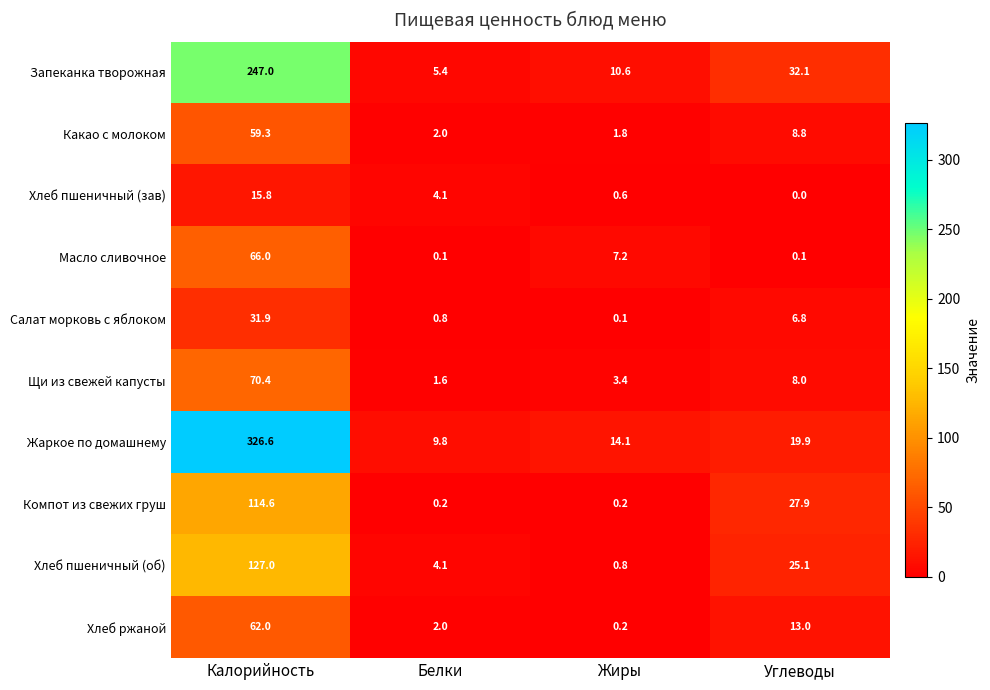

What is the sum of the Щи из свежей капусты values at Углеводы and Белки?

9.6